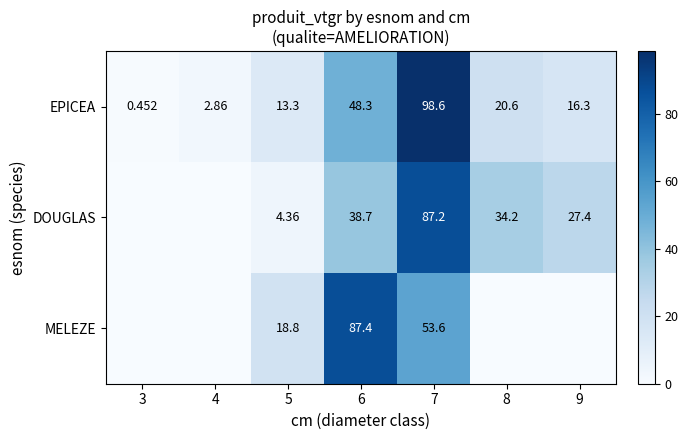

Rank the series at 6 from highest to lowest value.

MELEZE, EPICEA, DOUGLAS